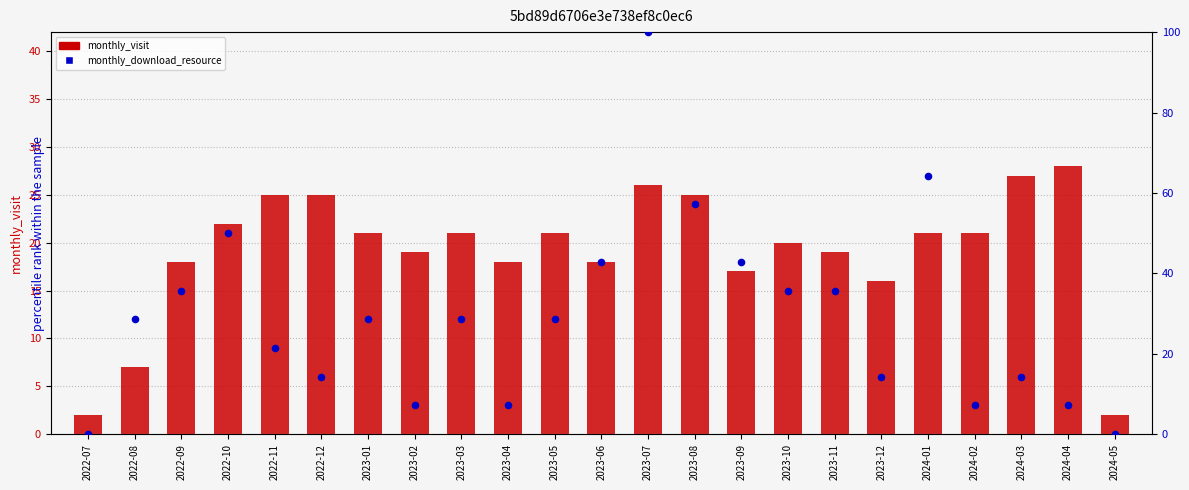

Is the value of monthly_download_resource at 2022-10 greater than the value of monthly_visit at 2023-10?

Yes